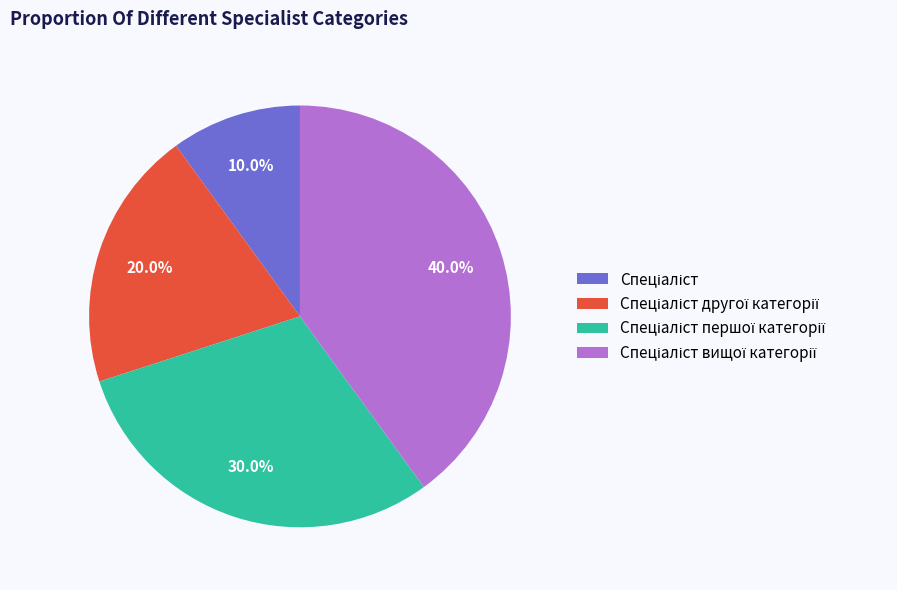

How many segments does this pie chart have?

4